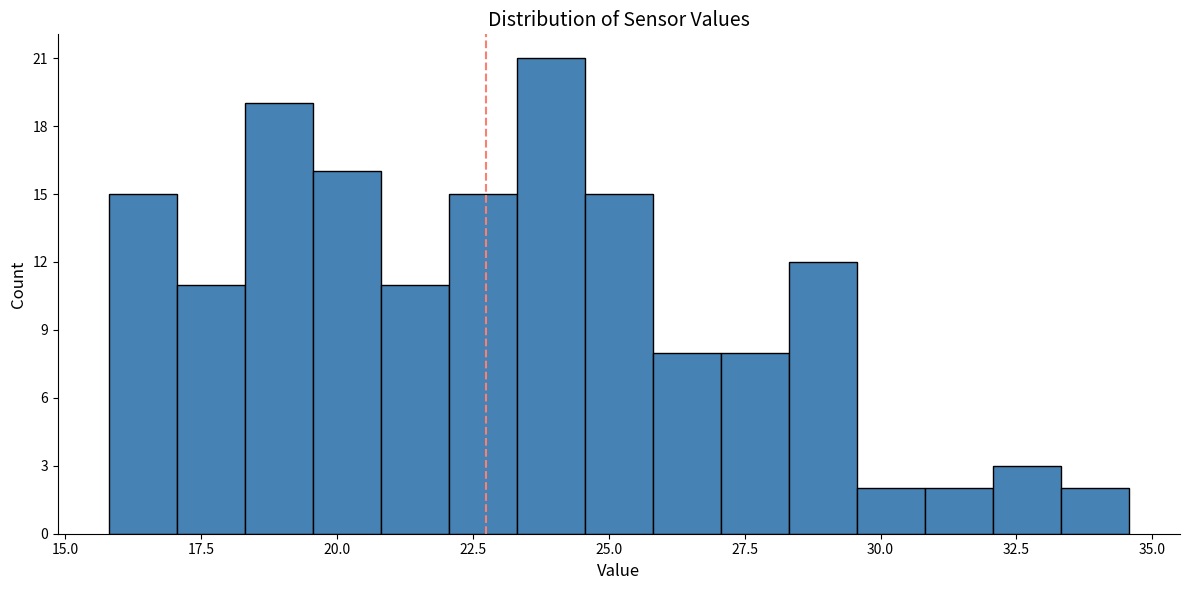

Around what value on the x-axis is the tallest bar? Give the approximate position of its centre, as read against the axis.

24.0